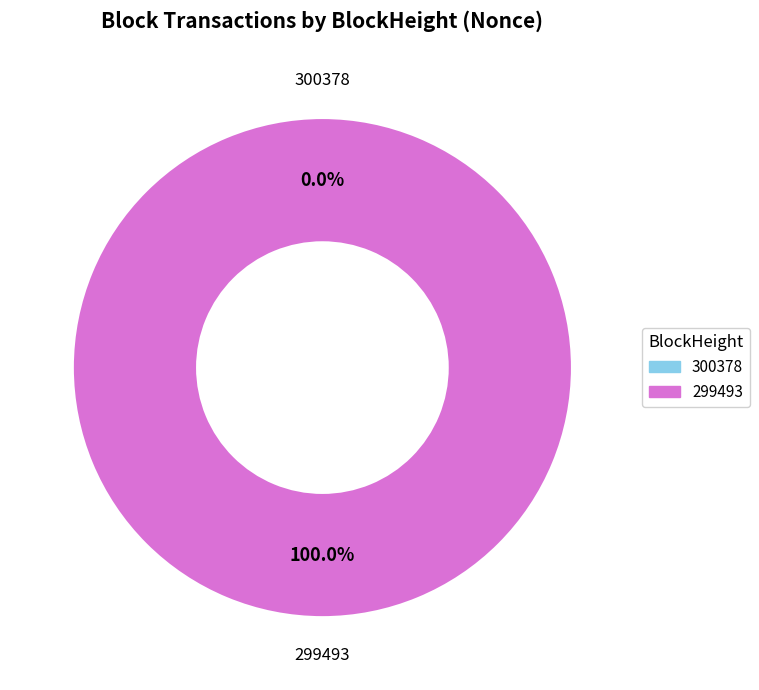

Which slice is the smallest?

300378